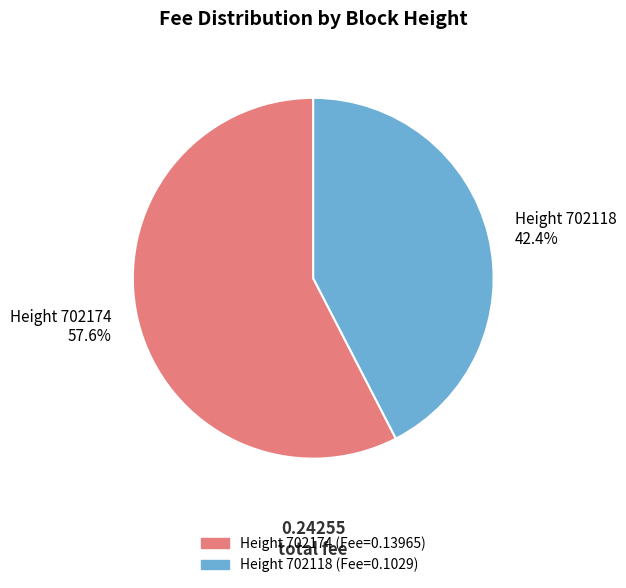

Rank the categories by value from highest to lowest.

Height 702174 57.6%, Height 702118 42.4%